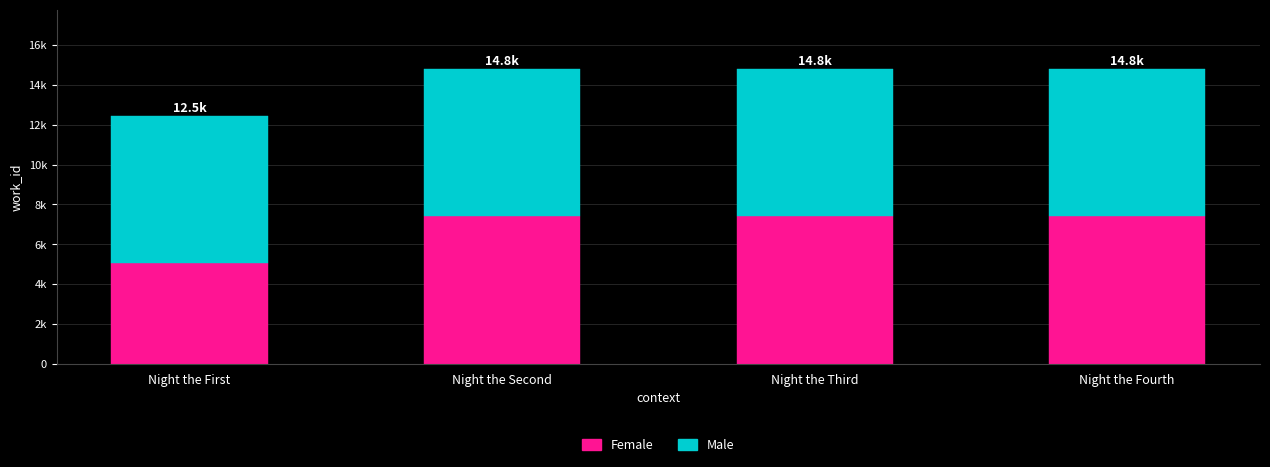

What are all the series names shown in the legend?

Female, Male